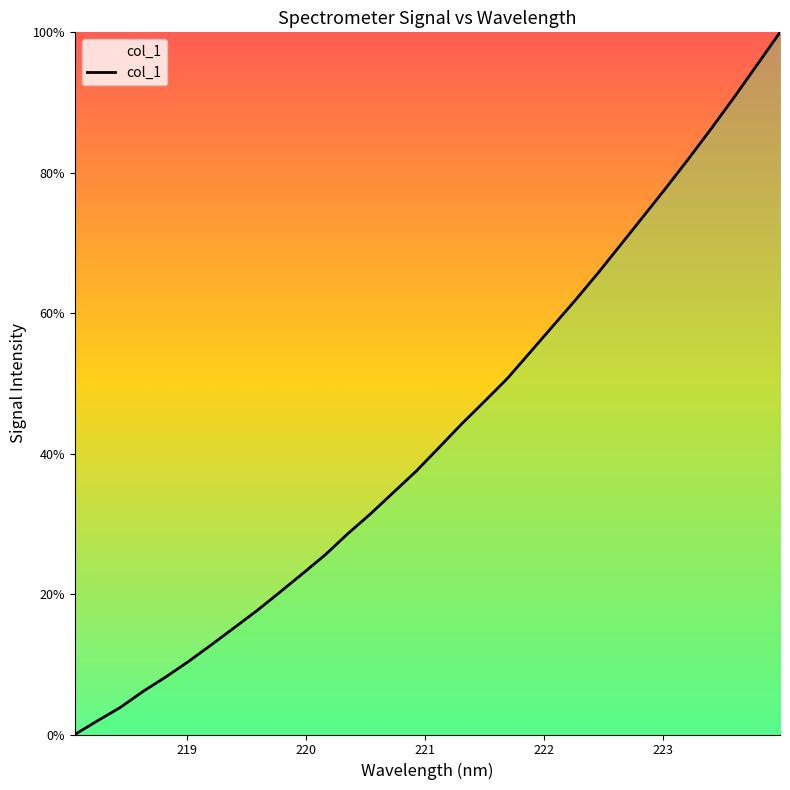

What is the greatest value displayed?

100.0